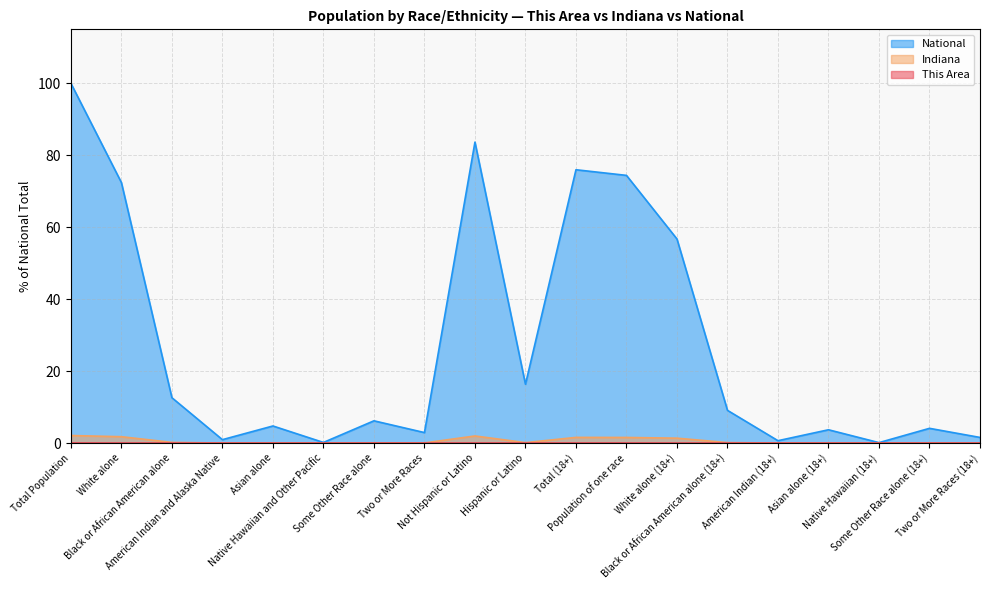

List the series in order of their peak value, highest first.

National, Indiana, This Area